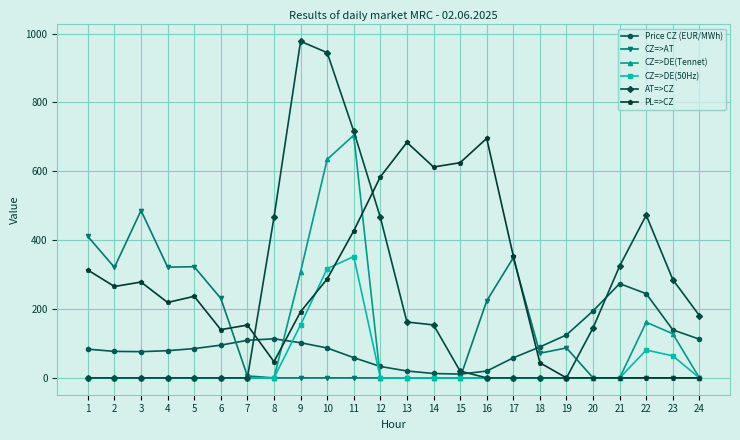

What is the total value across all series at 23?

616.7